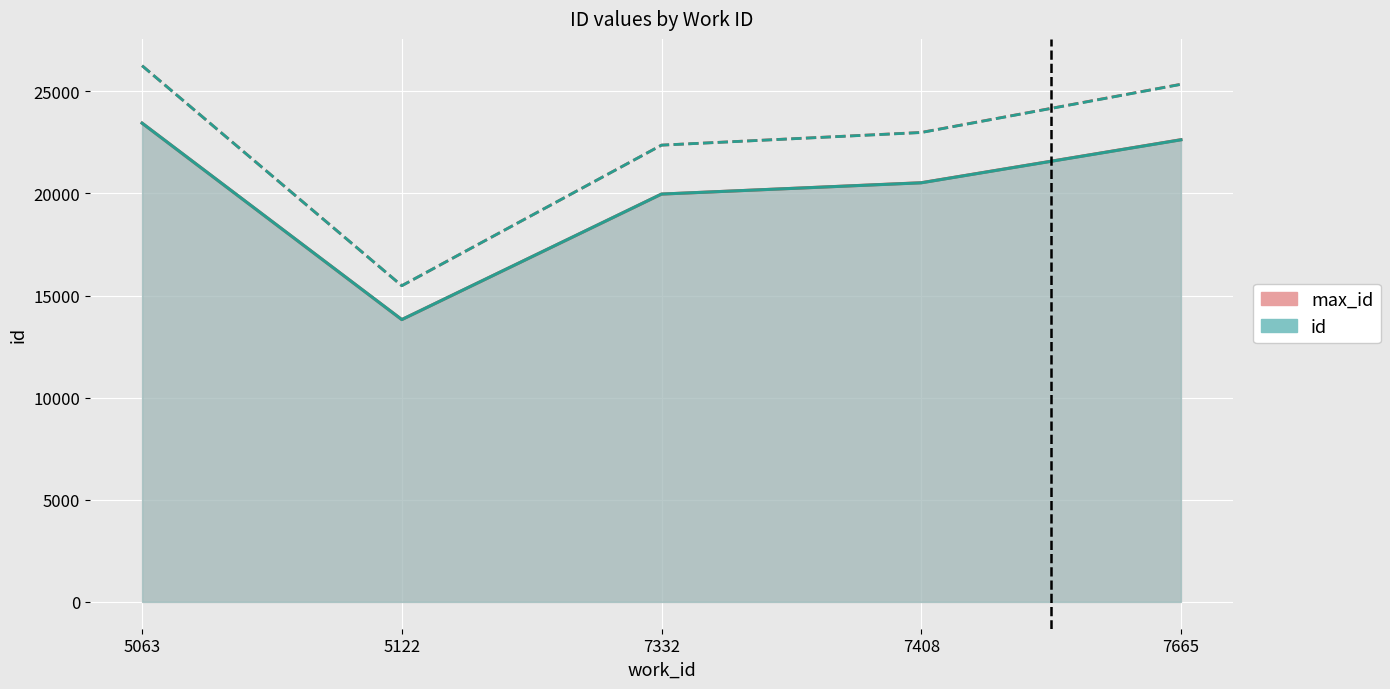

Which label corresponds to the largest value in the chart?

5063